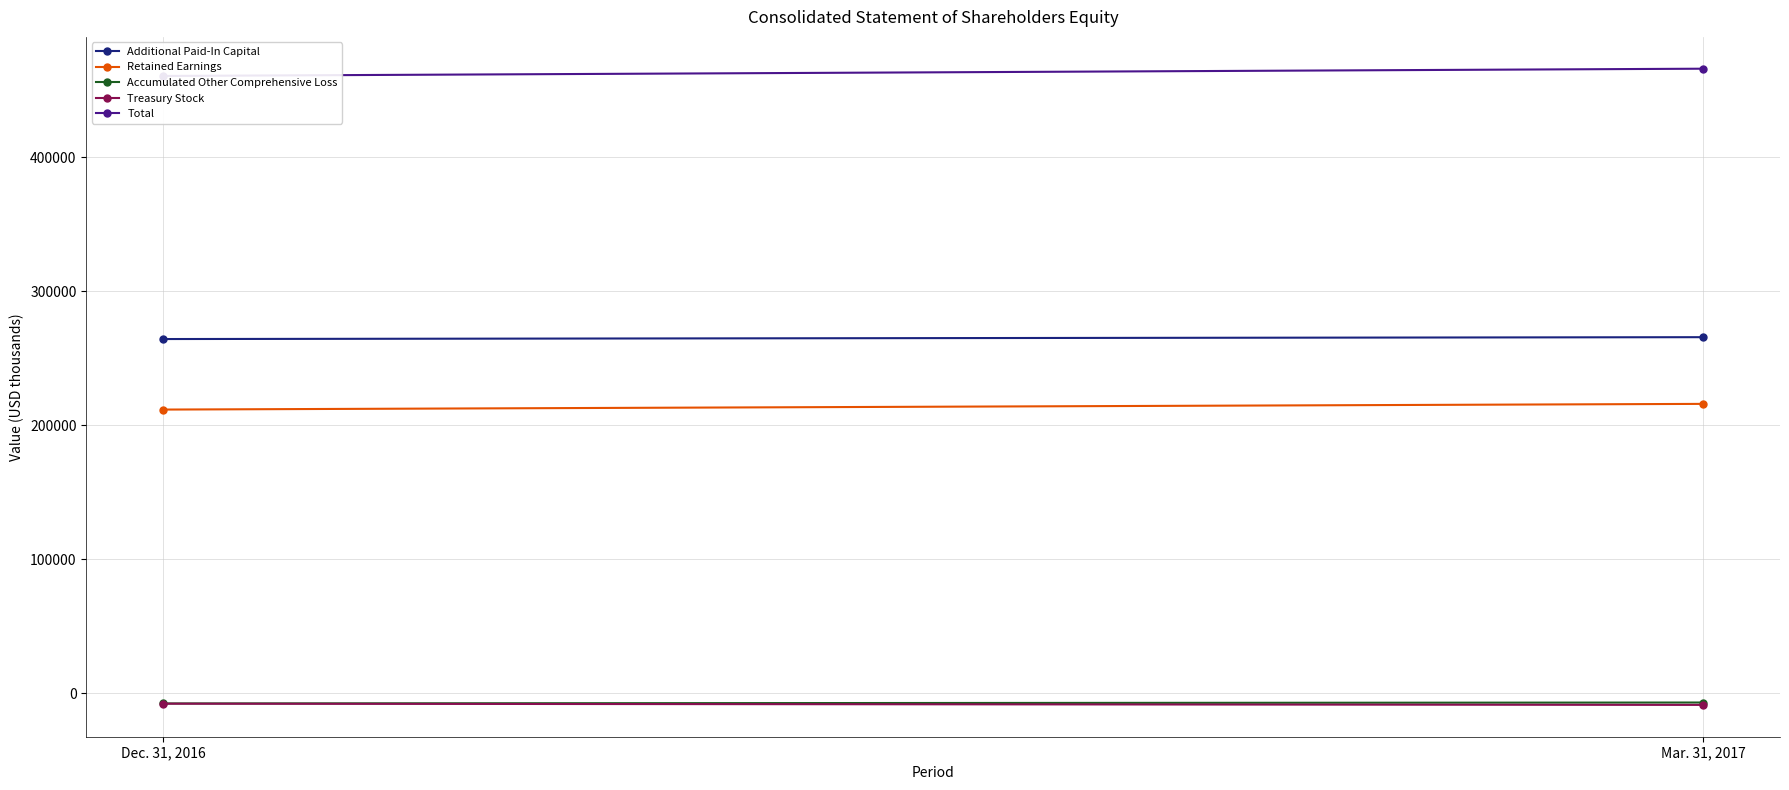

What is the smallest value displayed?

-8807